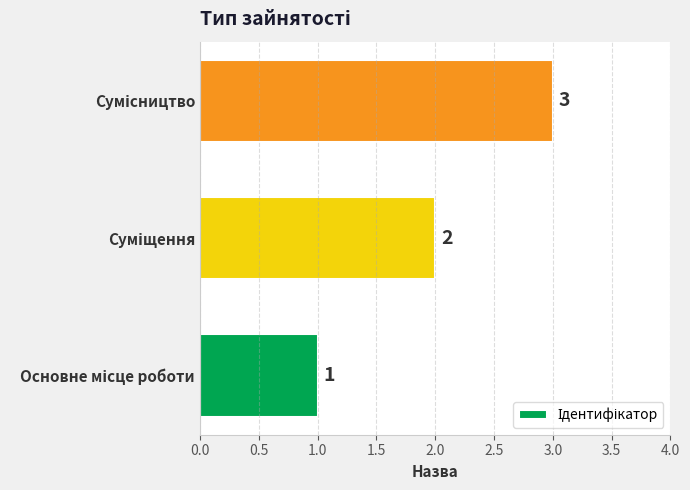

What is the sum of all values?

6